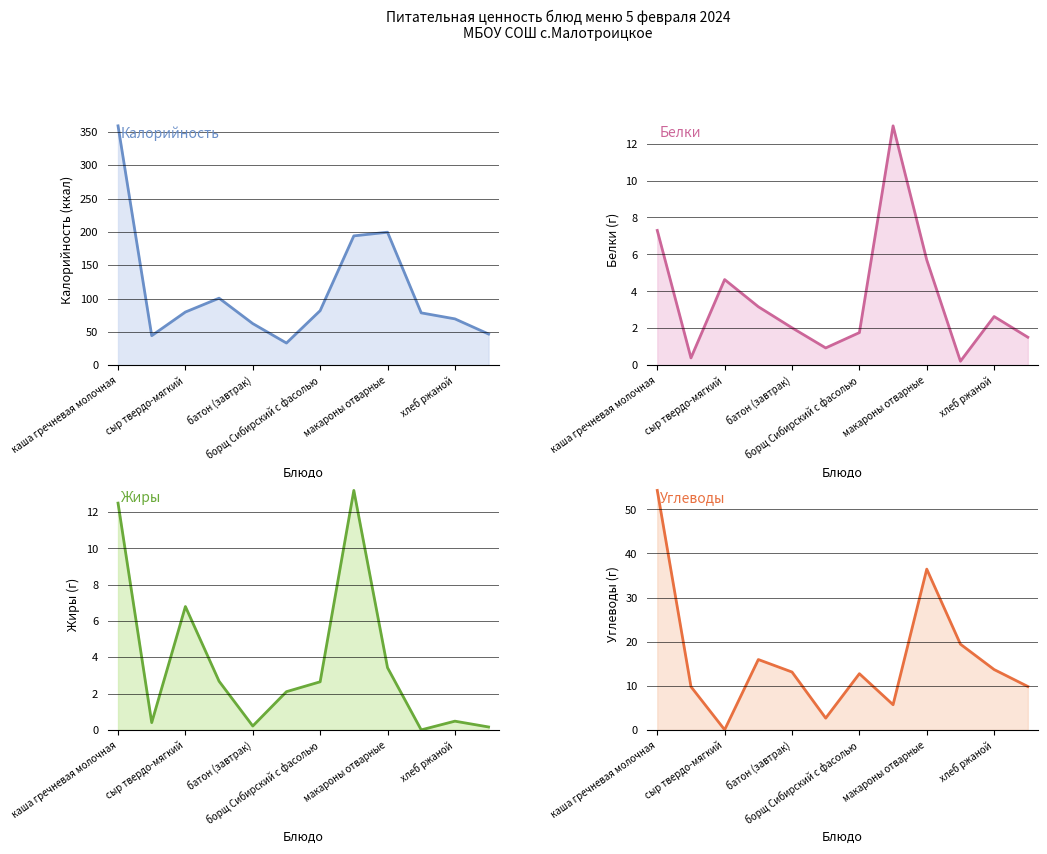

What is the average value of the Калорийность series?

112.5